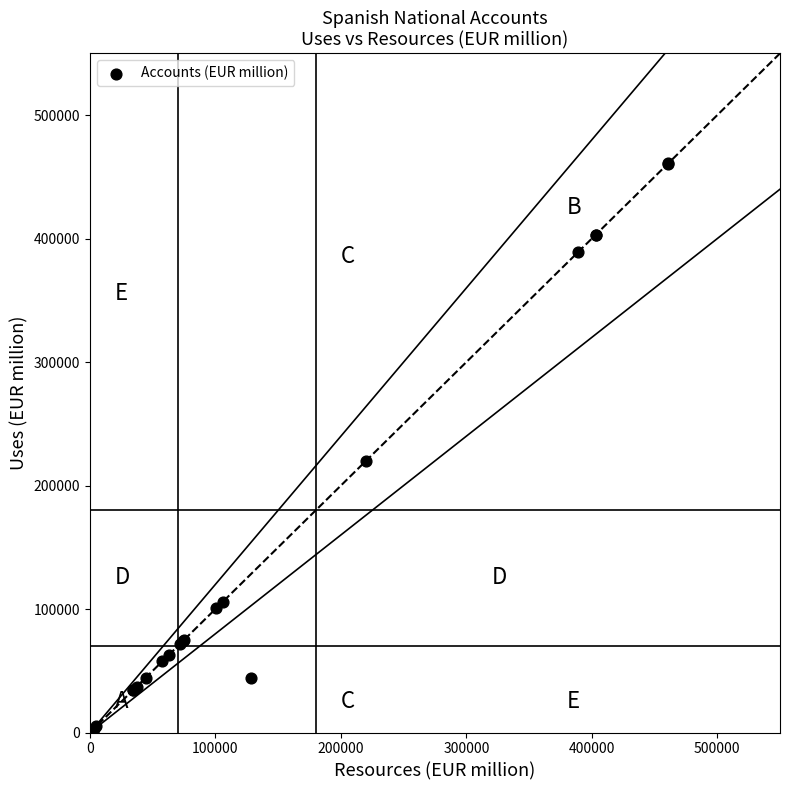

What Y value in the scatter plot is closest to 231930?

219818